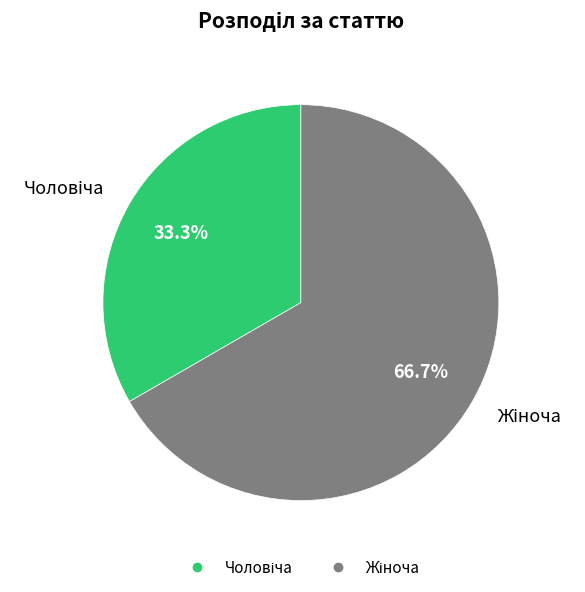

Is there a majority slice in this chart?

Yes